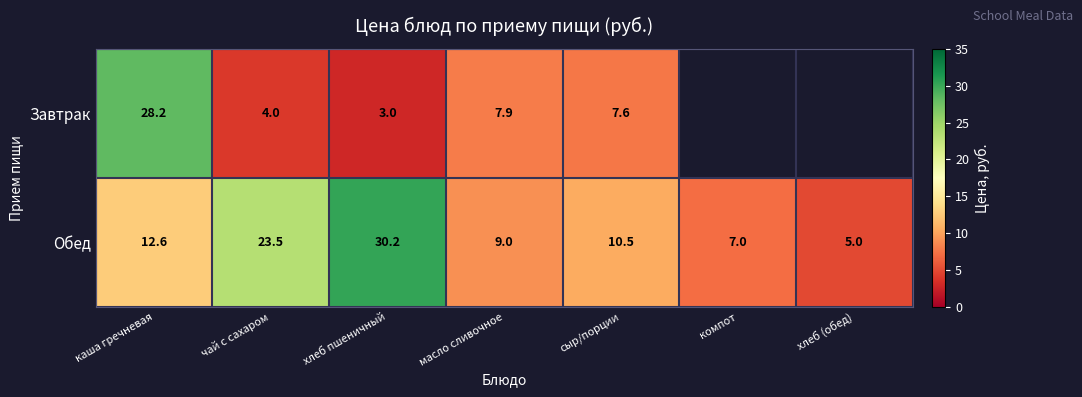

List the labels in order of Обед value, largest first.

хлеб пшеничный, чай с сахаром, каша гречневая, сыр/порции, масло сливочное, компот, хлеб (обед)